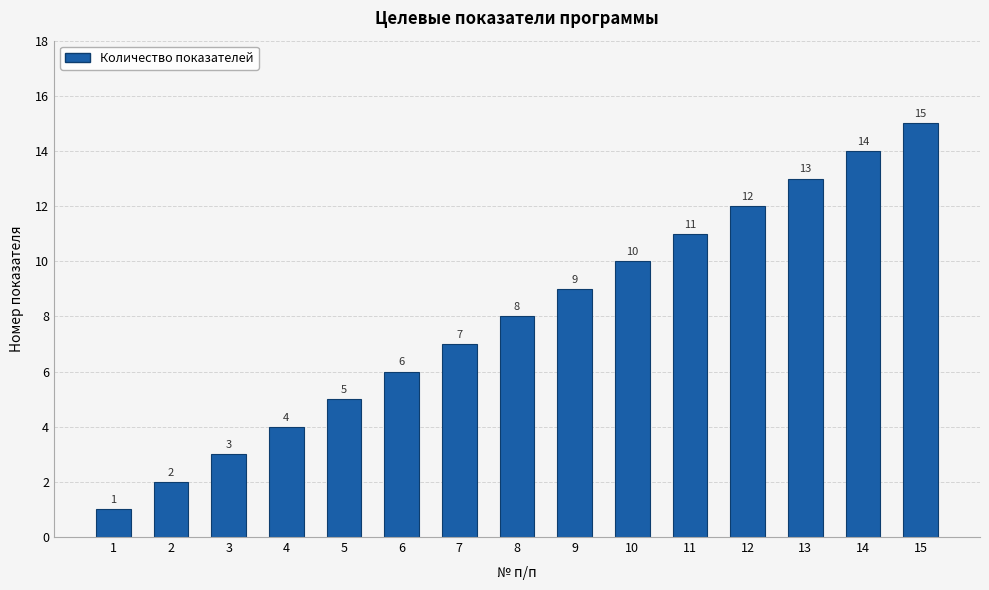

What is the greatest value displayed?

15